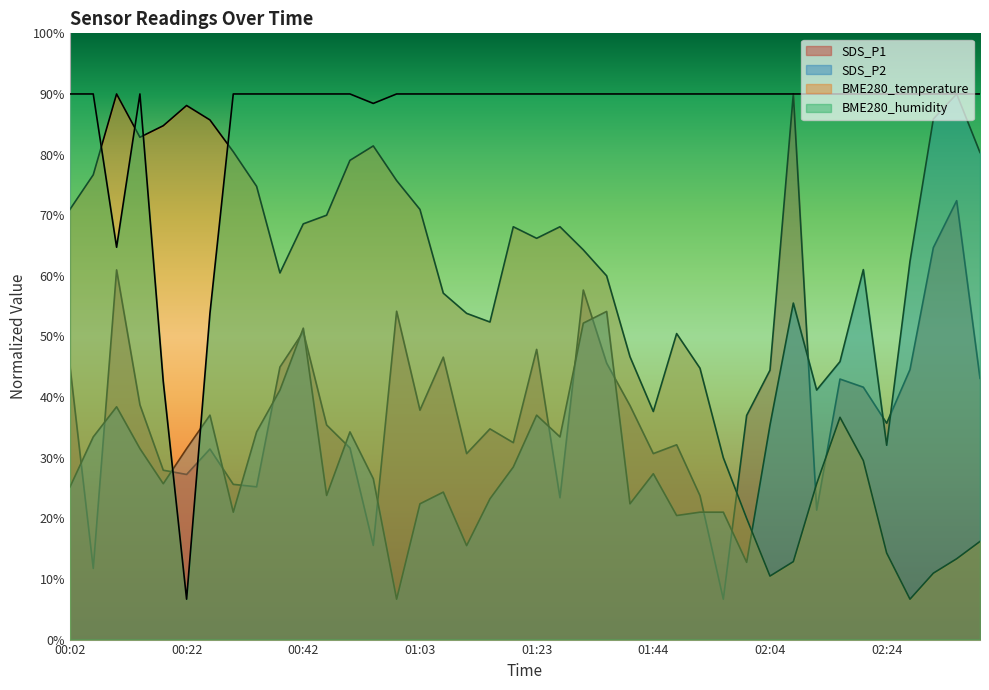

What is the difference between the maximum and minimum values in the SDS_P1 series?

25.0